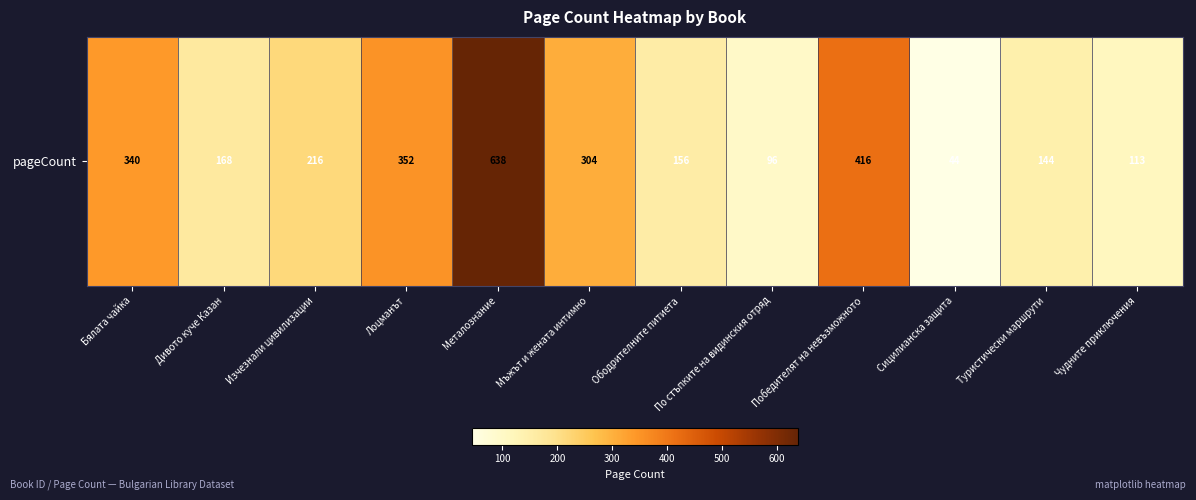

What is the minimum value shown in the chart?

44